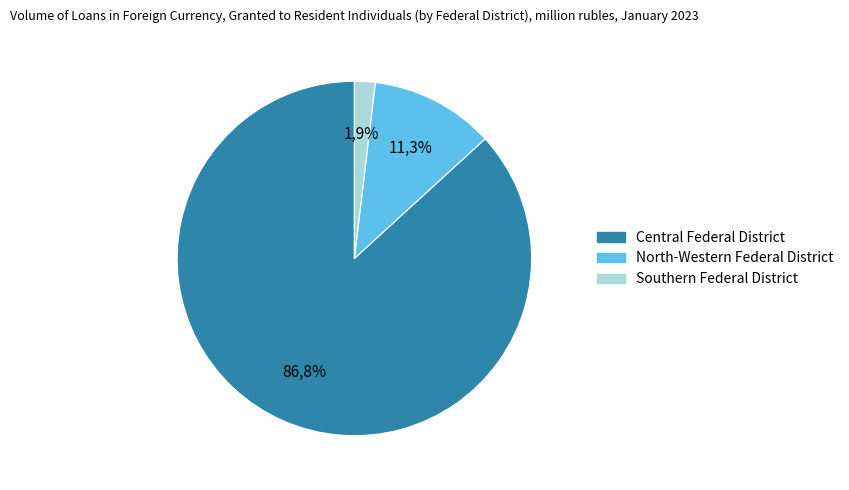

True or false: Volga Federal District accounts for 0% of the total.

True